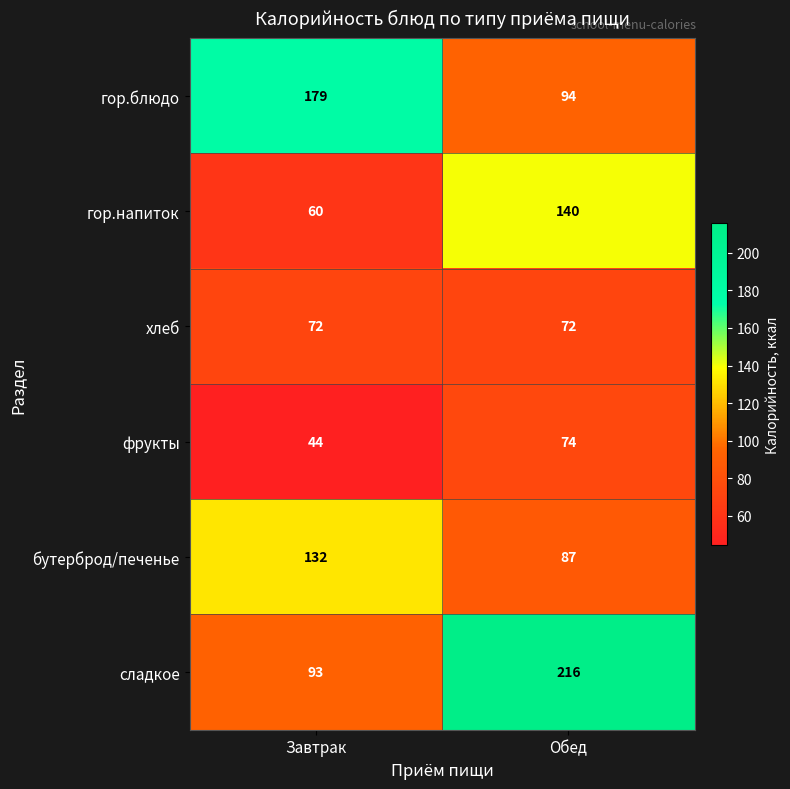

The фрукты series shows 100 at Обед. True or false?

False